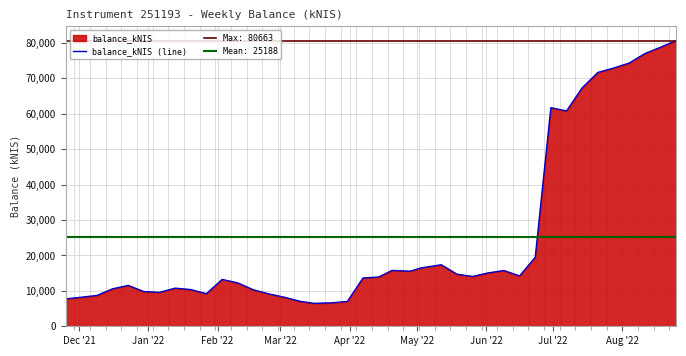

How many interior local valleys (lower than both neighbors) does the data have?

7